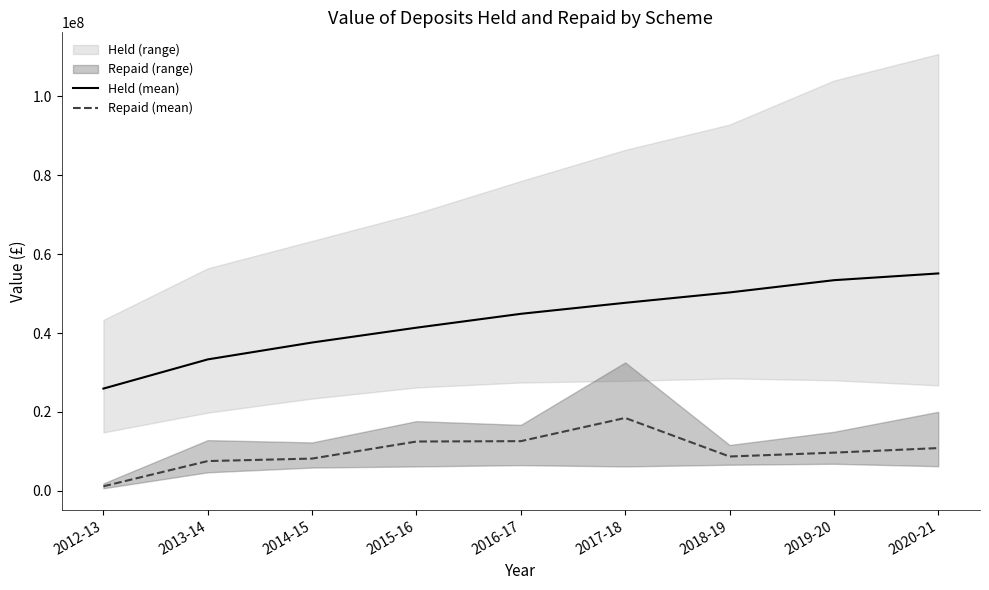

Reading left to right, list all the values displayed in this chart.

Held (mean): 2012-13=25924353.9	2013-14=33319458.3	2014-15=37597072.1	2015-16=41353377.9	2016-17=44865541.4	2017-18=47655983.8	2018-19=50281456.6	2019-20=53385135.0	2020-21=55094094.5
Repaid (mean): 2012-13=1177190.2	2013-14=7565702.5	2014-15=8195242.1	2015-16=12516197.6	2016-17=12608132.7	2017-18=18488775.7	2018-19=8722594.5	2019-20=9696685.9	2020-21=10854759.3